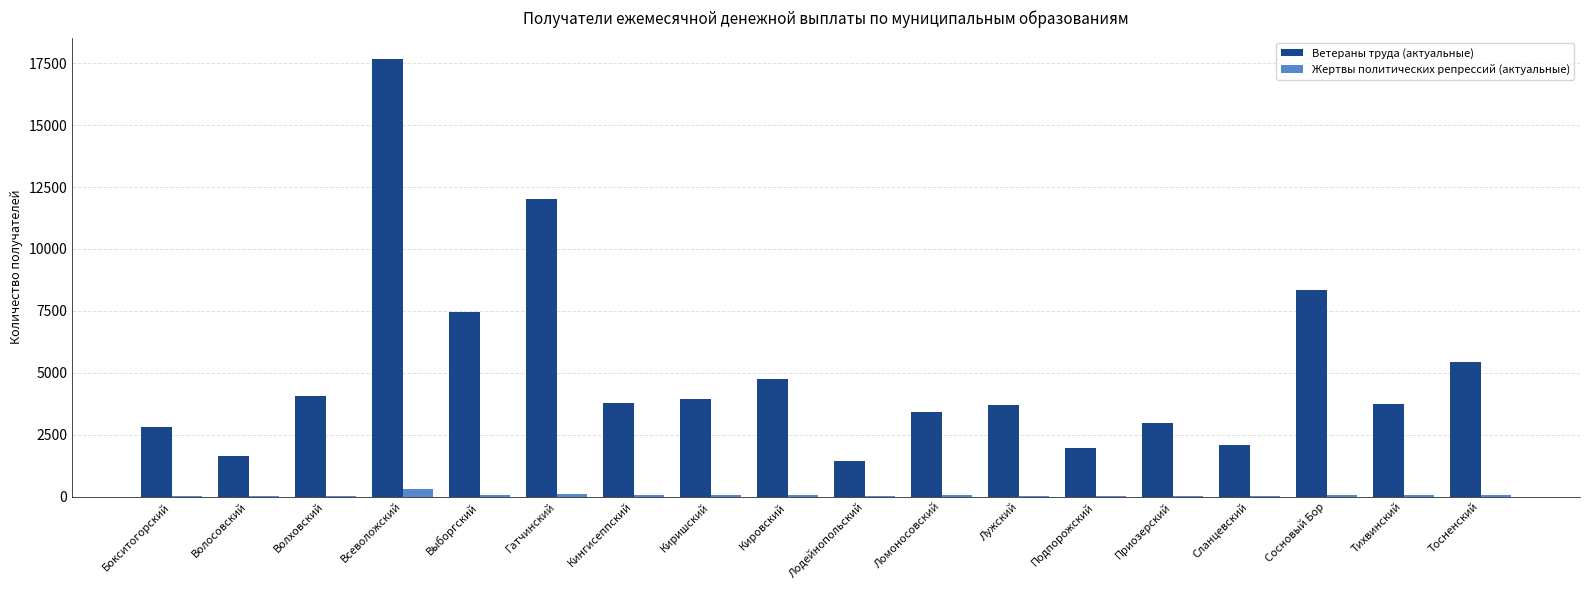

Between Киришский and Кировский, which series saw the biggest shift?

Ветераны труда (актуальные)